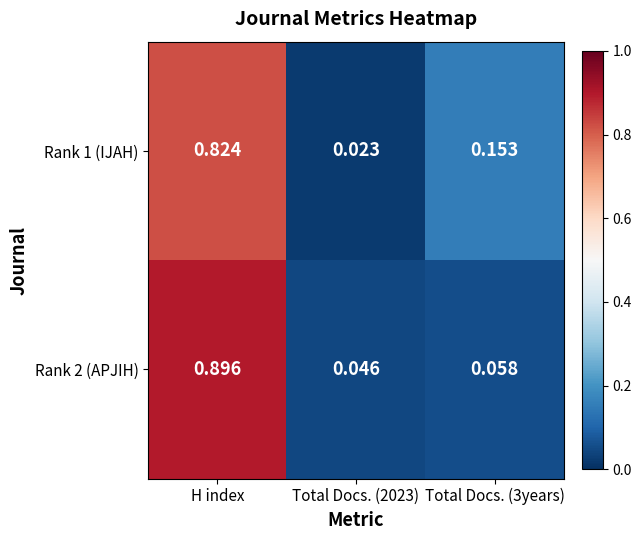

At which category is the sum across all series the highest?

H index